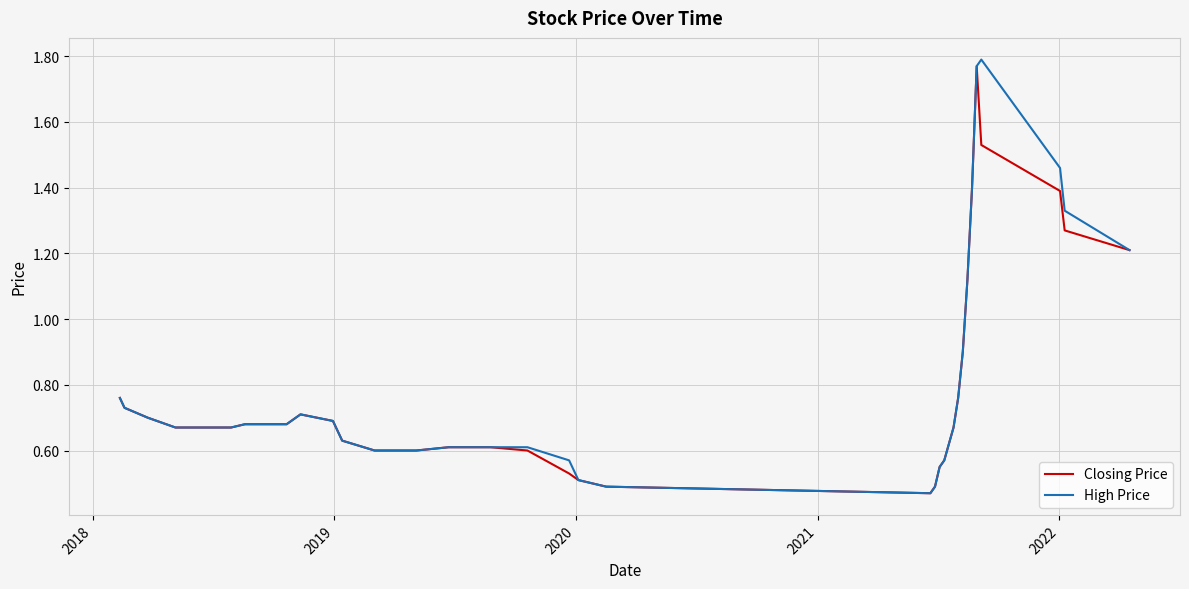

List the series in order of their overall mean, highest first.

High Price, Closing Price